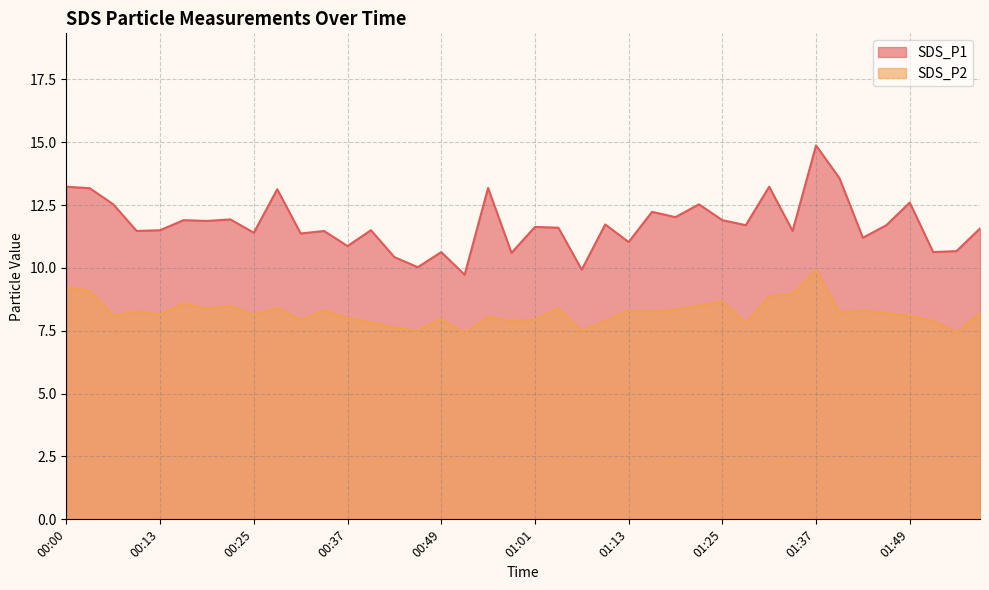

The SDS_P2 series shows 4.7 at 00:25. True or false?

False